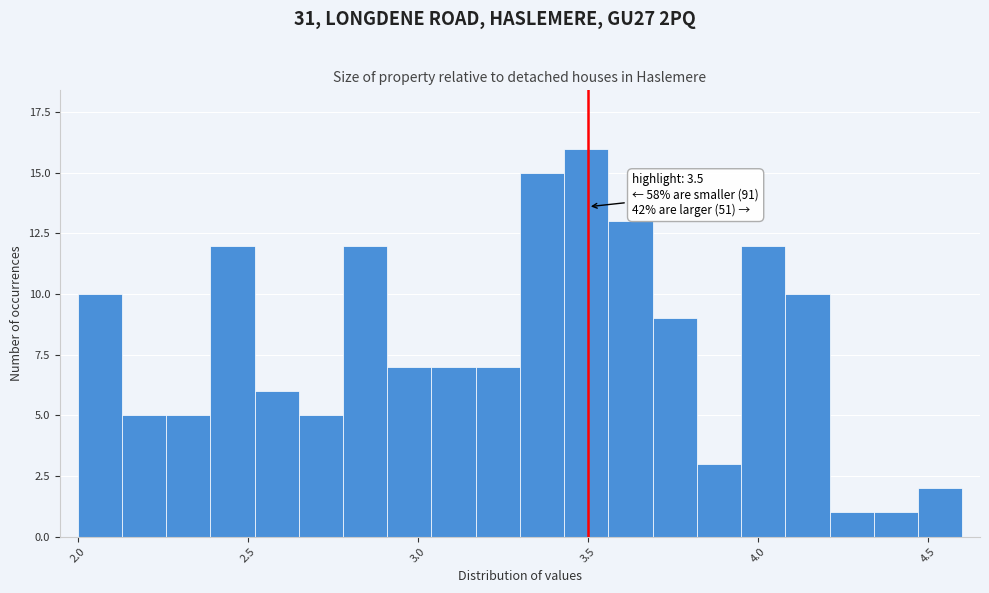

Read against the x-axis, roughly where is the centre of the tallest bar?

3.50